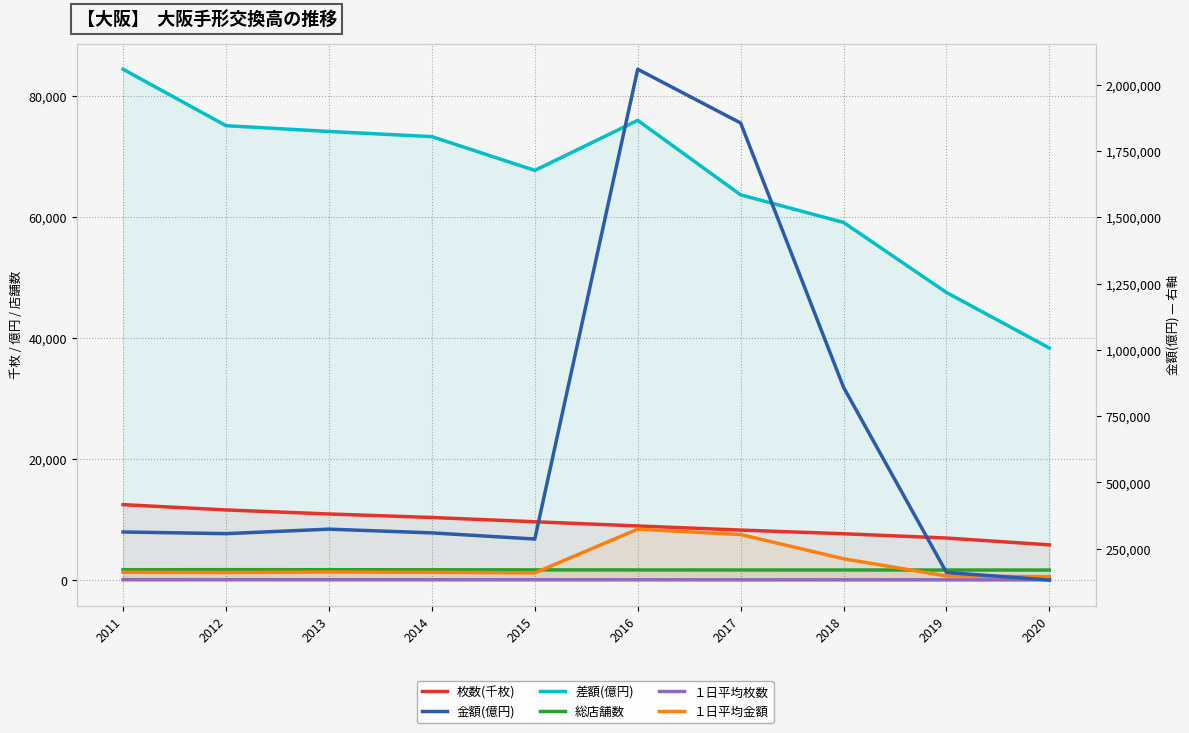

In 差額(億円), how many points are higher than both neighbors (excluding endpoints)?

1